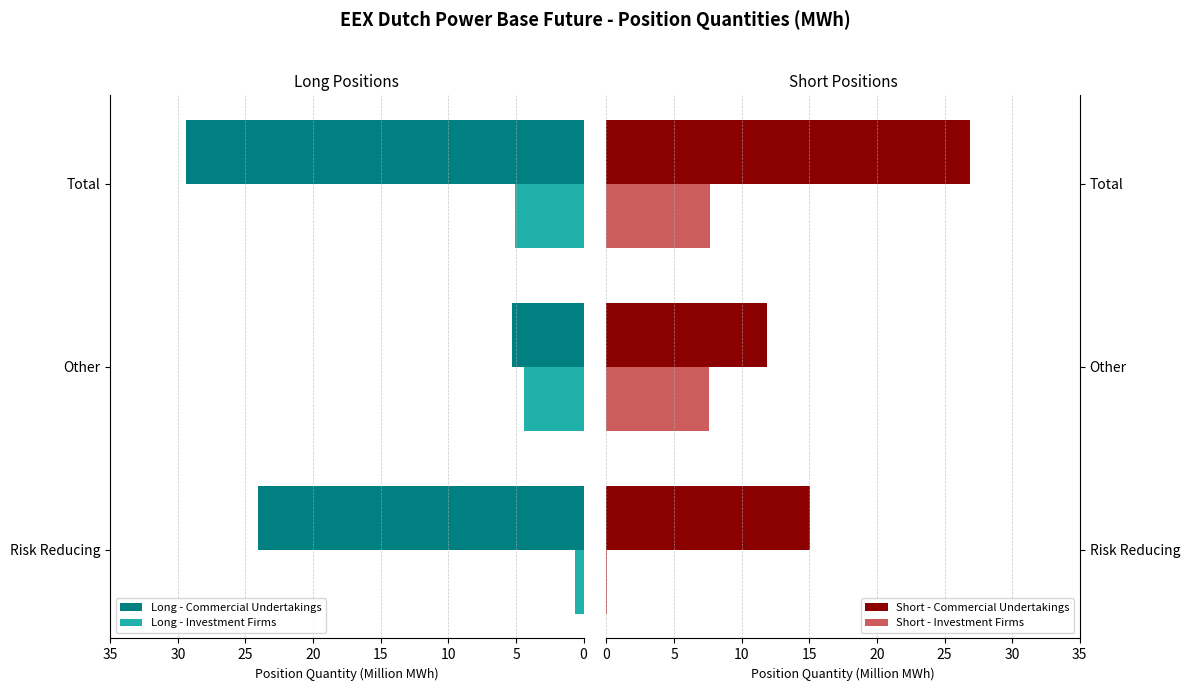

The Long - Commercial Undertakings series shows 24.1 at Risk Reducing. True or false?

True